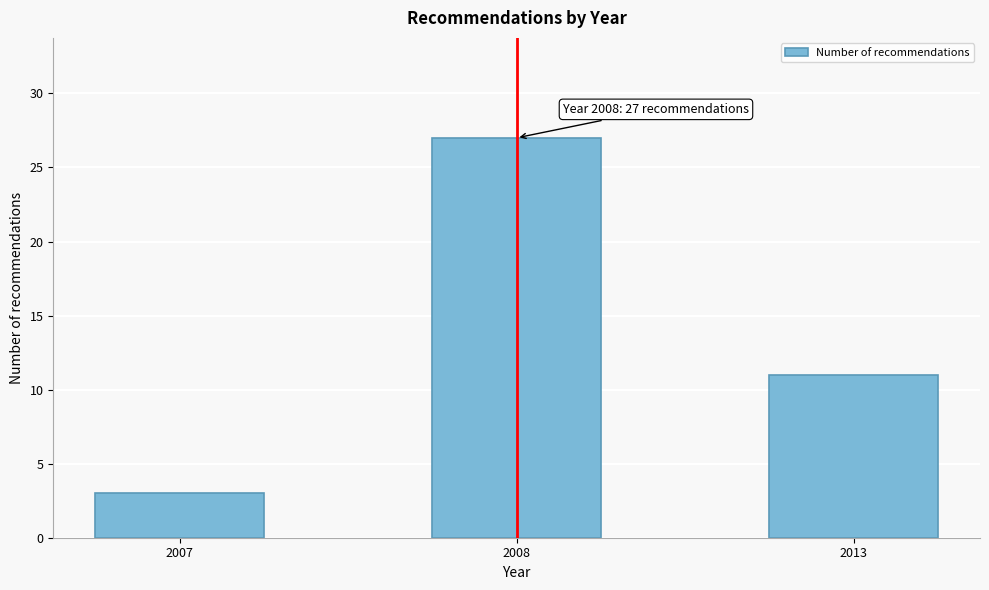

Reading left to right, what are all the values shown in this chart?

2007=3	2008=27	2013=11